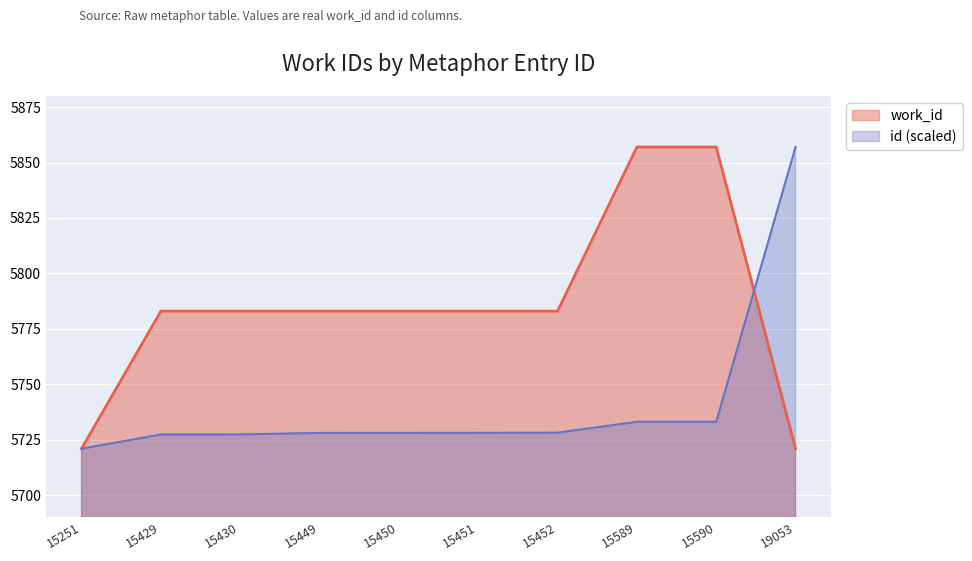

Which series ends up on top after the final intersection of id and work_id?

id